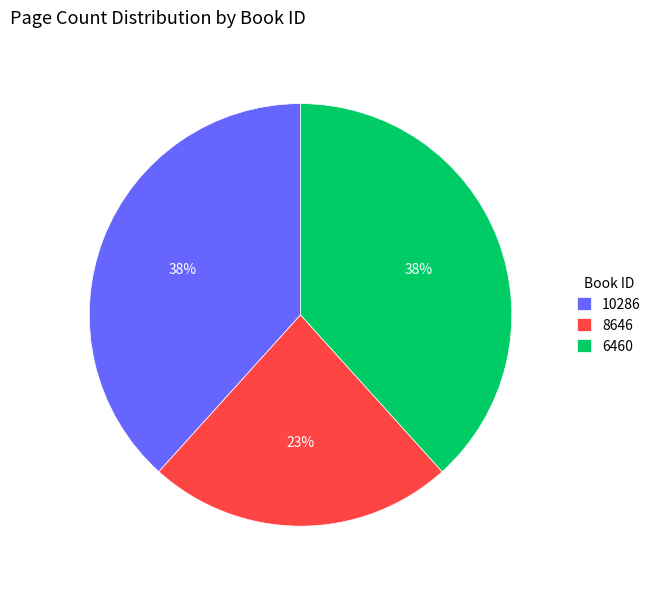

True or false: 6460 accounts for 38% of the total.

True